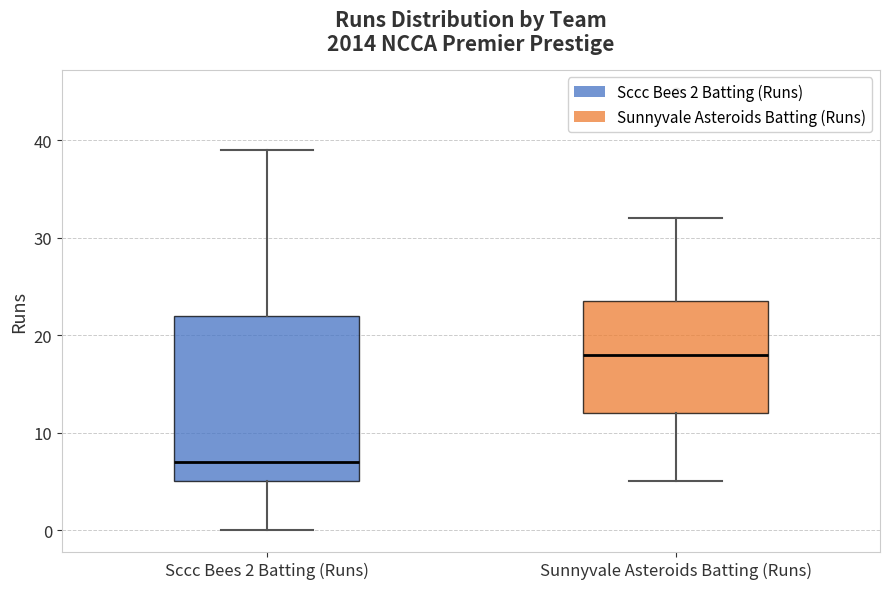

Comparing the boxes themselves (not the whiskers), which one is the tallest?

Sccc Bees 2 Batting (Runs)